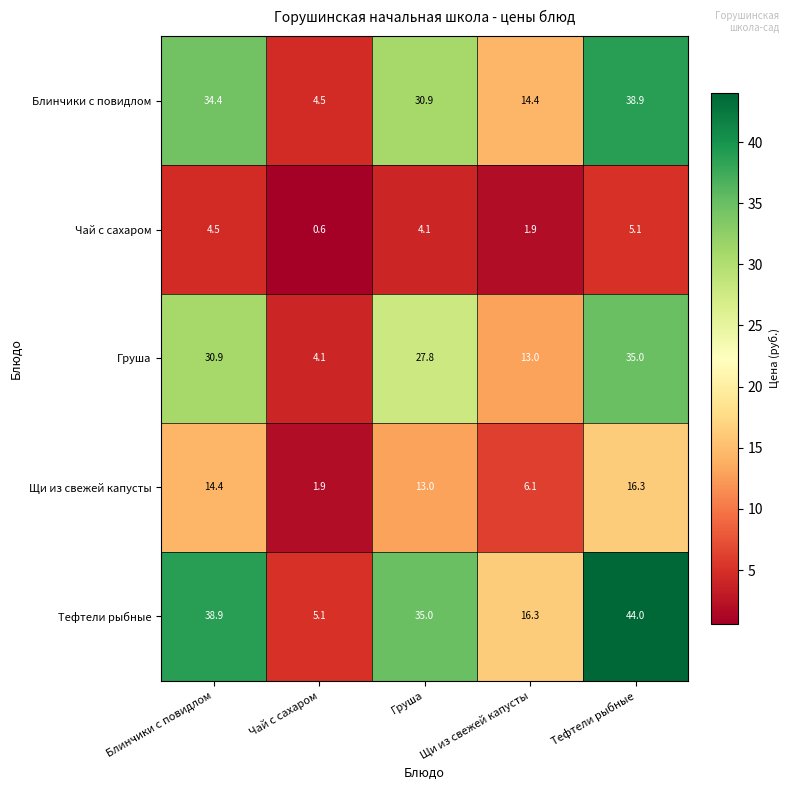

What is the difference between the highest and lowest values at Чай с сахаром?

4.5